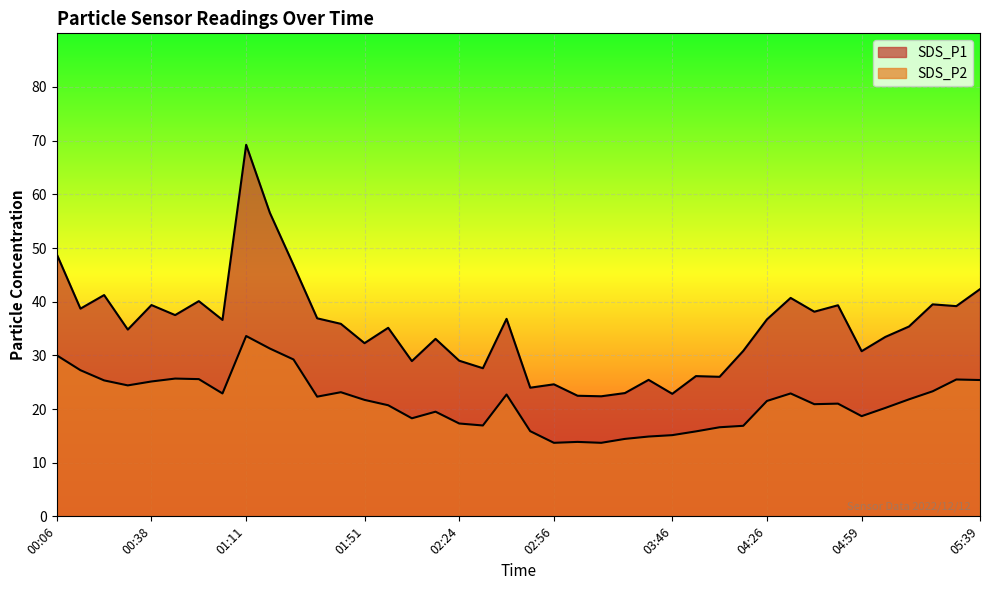

At which label does SDS_P1 first exceed 35?

00:06